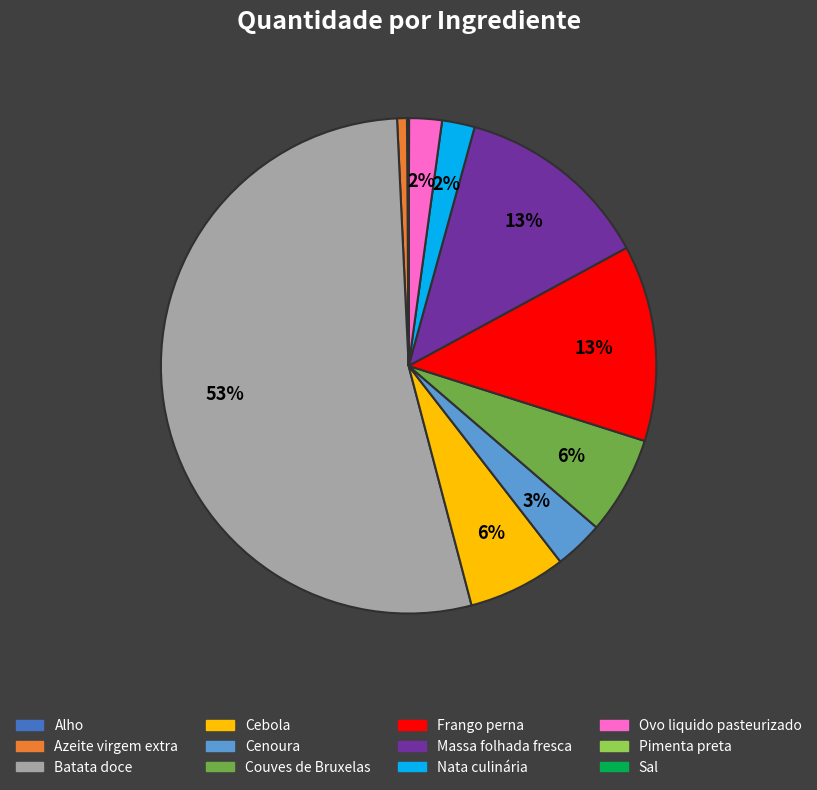

To the nearest percent, what is the average slice percentage?

8%